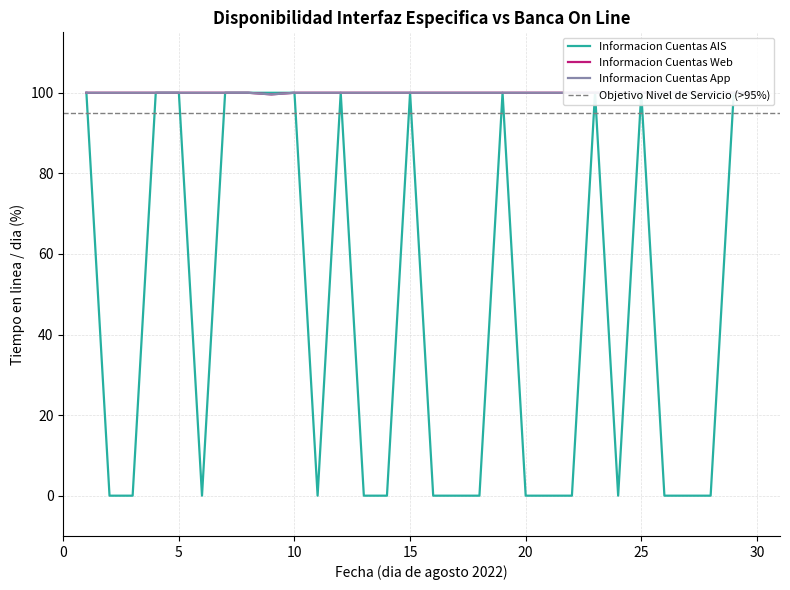

What is the average value of the Informacion Cuentas AIS series?

46.7